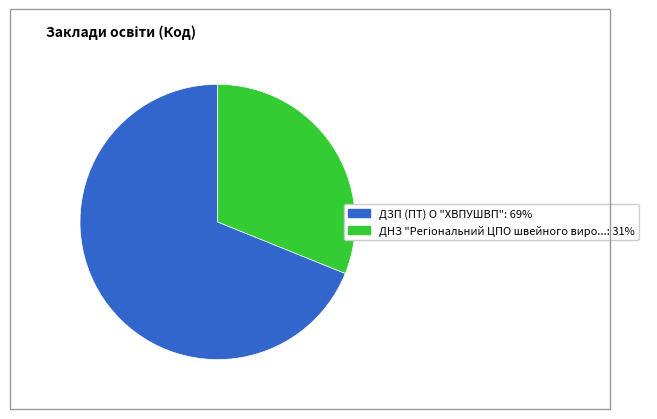

Count the number of slices in the pie.

2